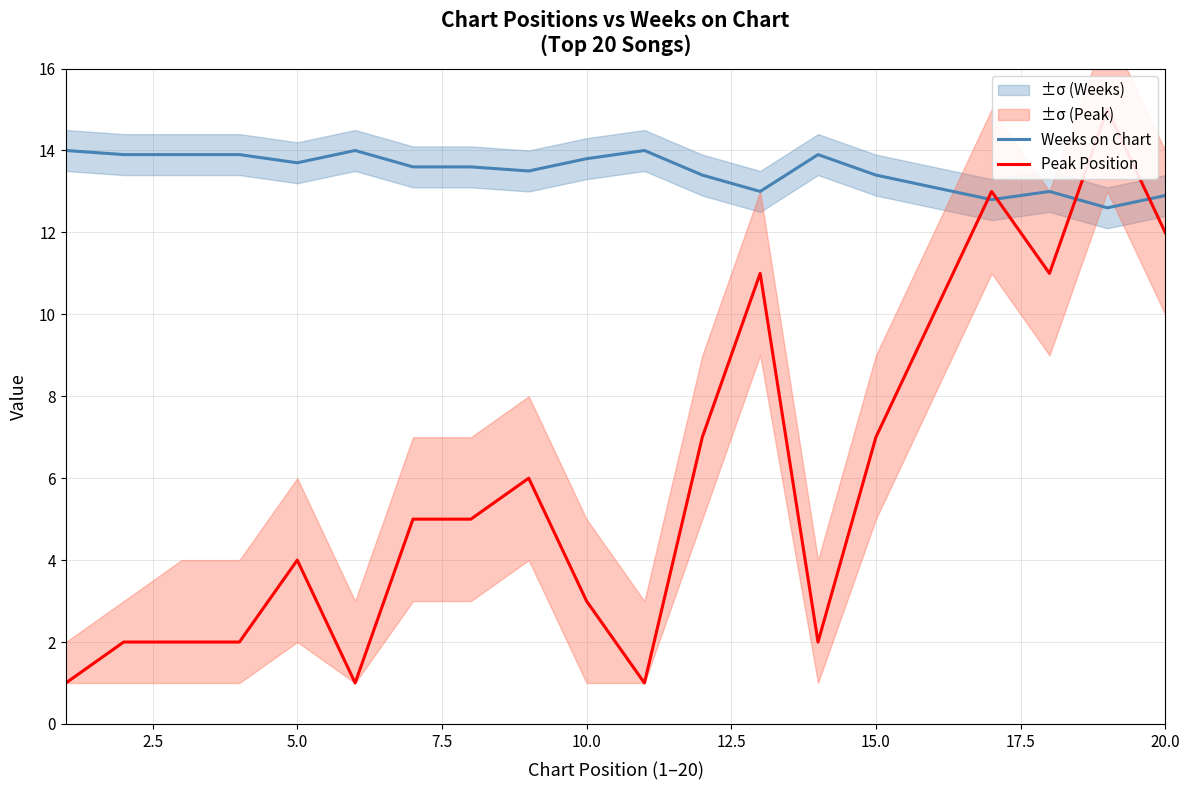

How many lines are shown in the chart?

2